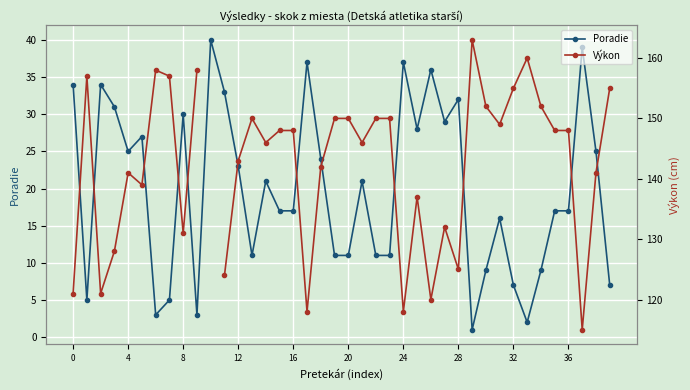

Is it true that Poradie equals 25 at 4?

True